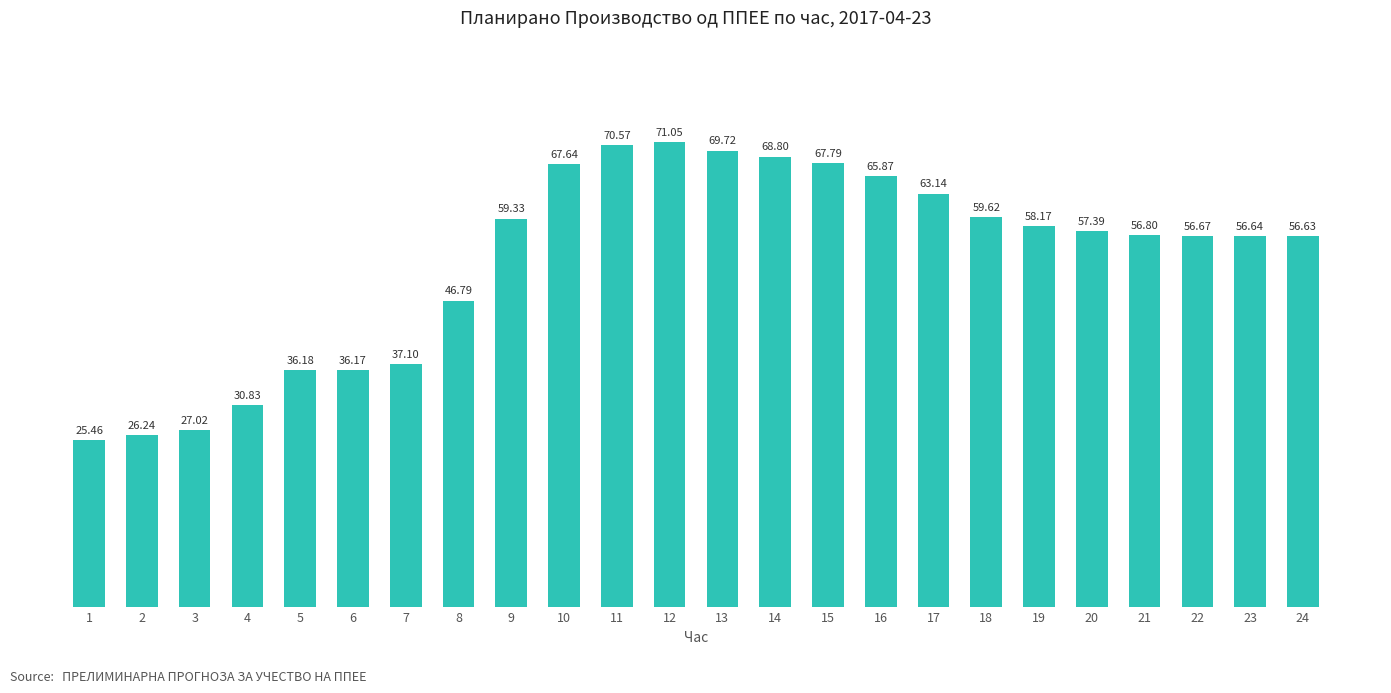

Rank the categories by value from lowest to highest.

1, 2, 3, 4, 6, 5, 7, 8, 24, 23, 22, 21, 20, 19, 9, 18, 17, 16, 10, 15, 14, 13, 11, 12